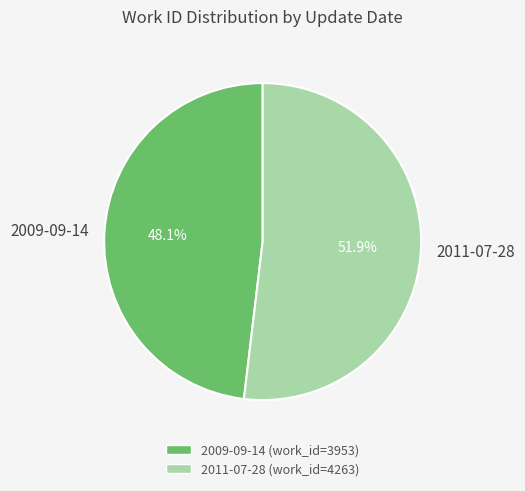

Which slice is the smallest?

2009-09-14